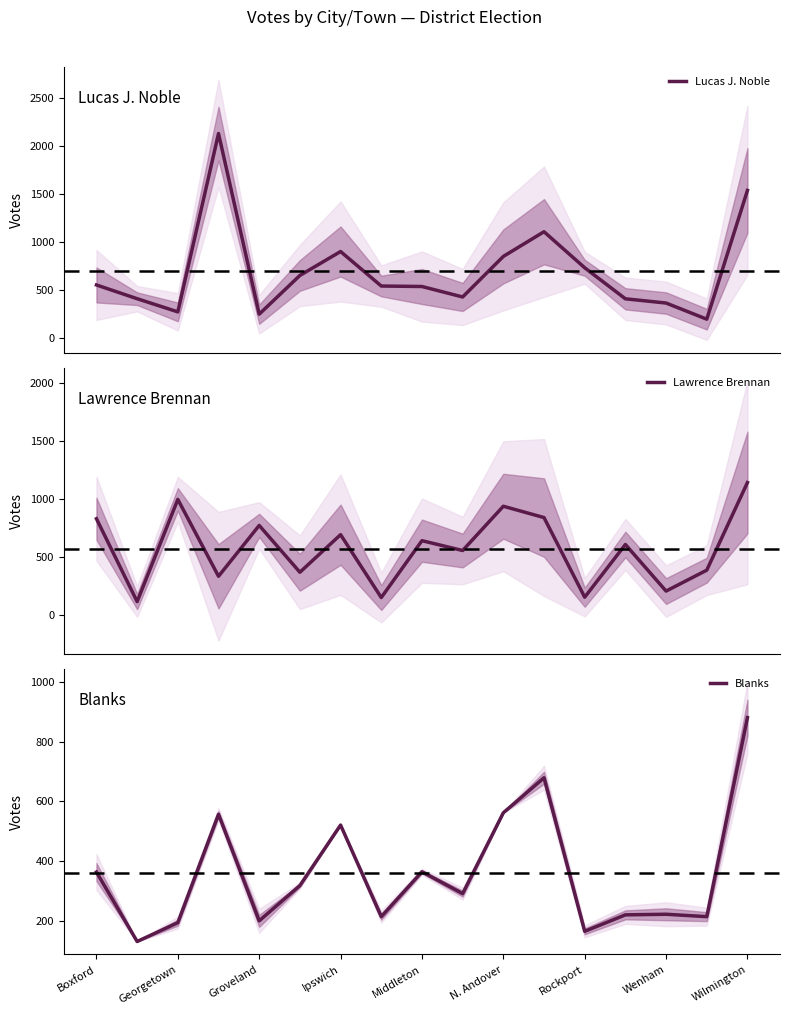

How many lines are shown in the chart?

3